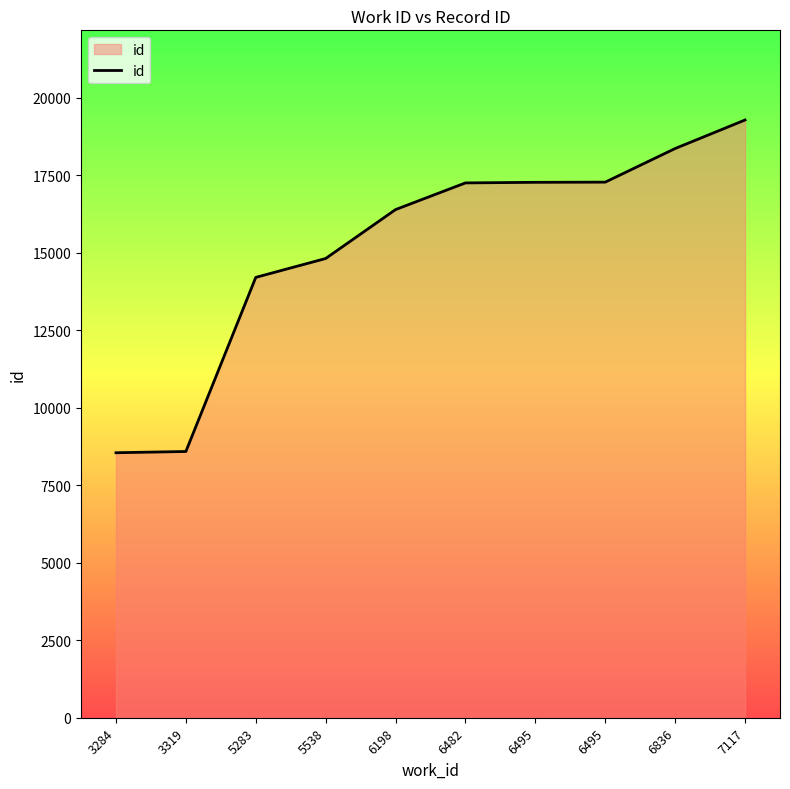

Is it true that the value at 6836 is 25877?

False